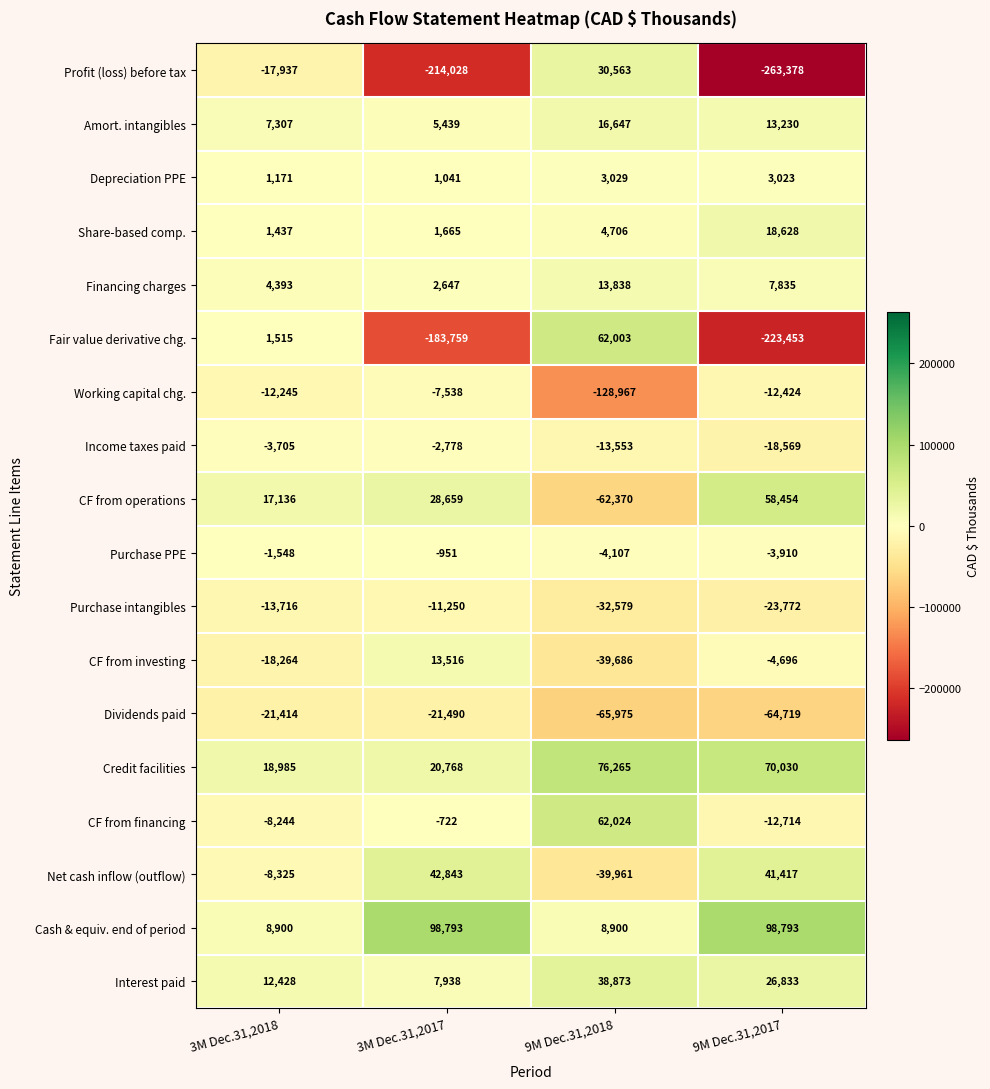

What is the sum of the Amort. intangibles values at 9M Dec.31,2018 and 3M Dec.31,2017?

22086